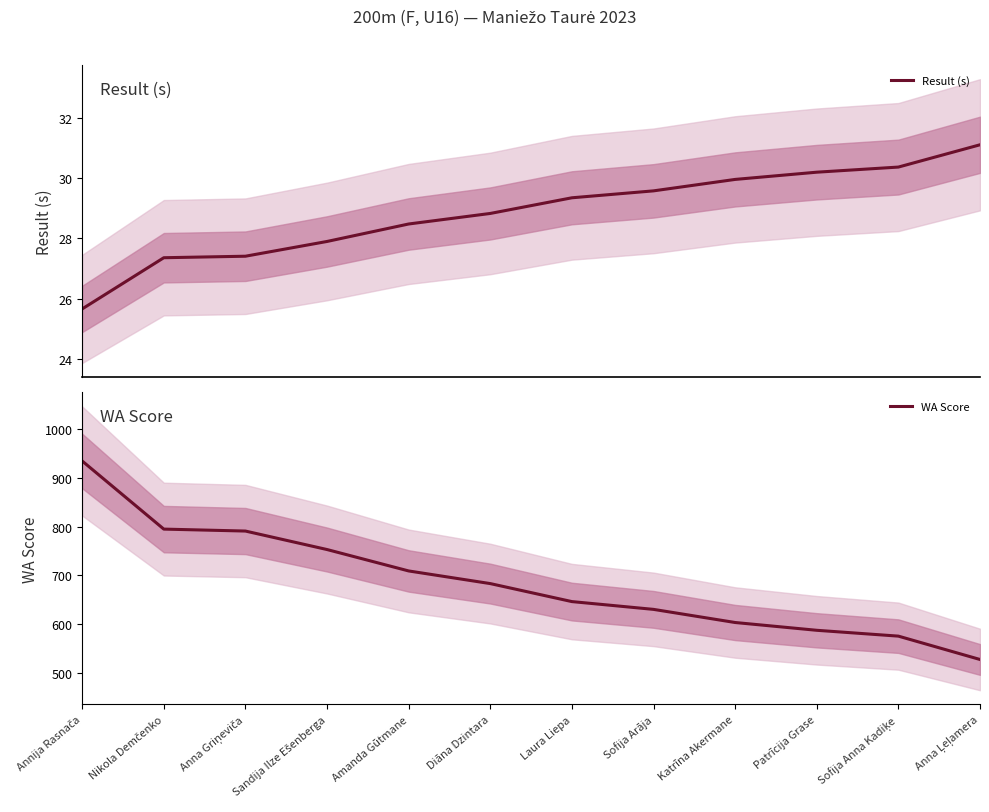

What are all the series names shown in the legend?

Result (s), WA Score